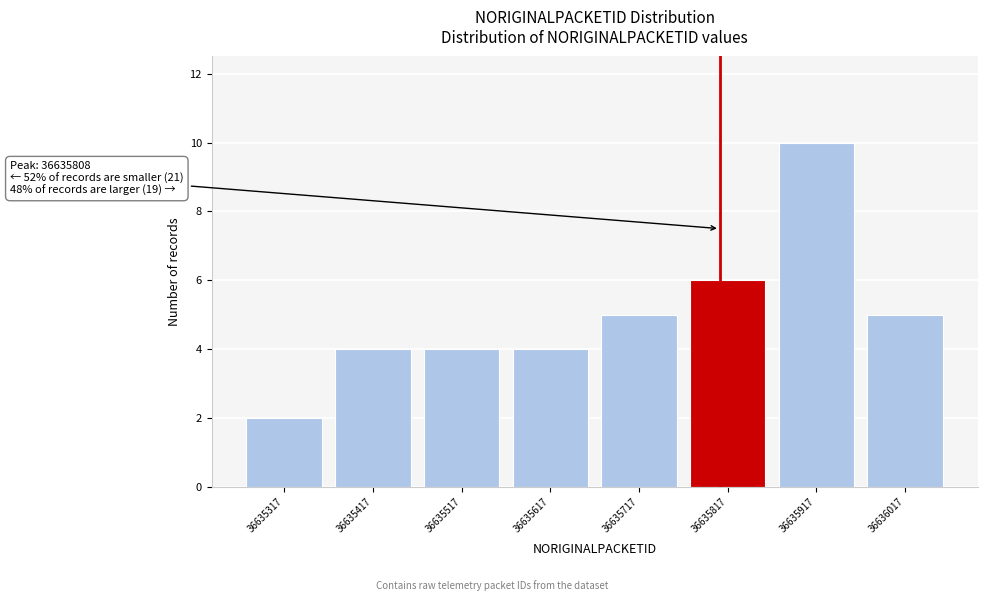

Over which range of the x-axis is the bar tallest?

36635867 to 36635967